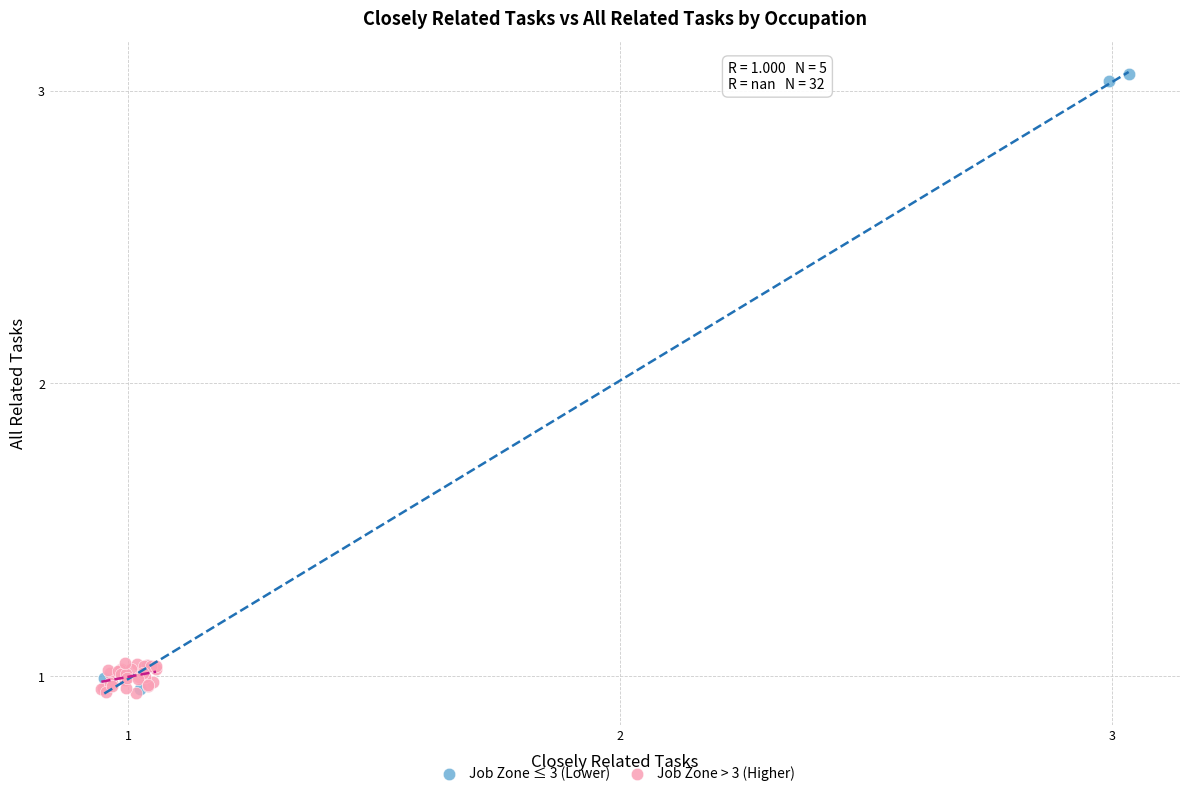

Which series contains the highest Y value?

Job Zone ≤ 3 (Lower)